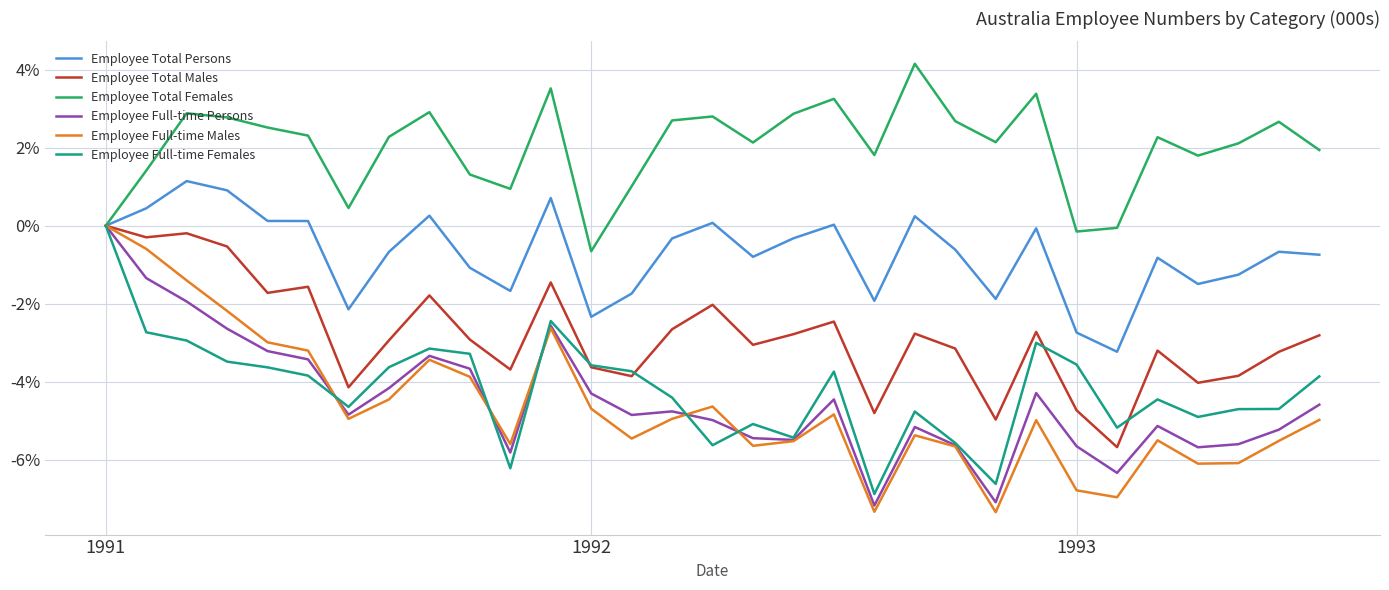

True or false: Employee Full-time Males and Employee Full-time Females intersect in this chart.

True